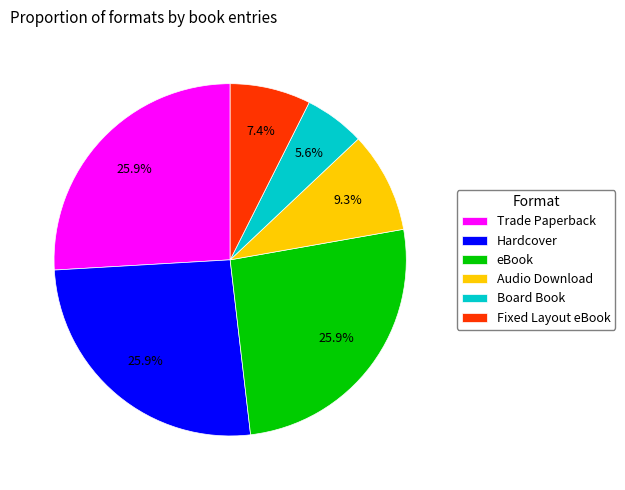

To the nearest percent, what percentage of the pie is Fixed Layout eBook?

7%